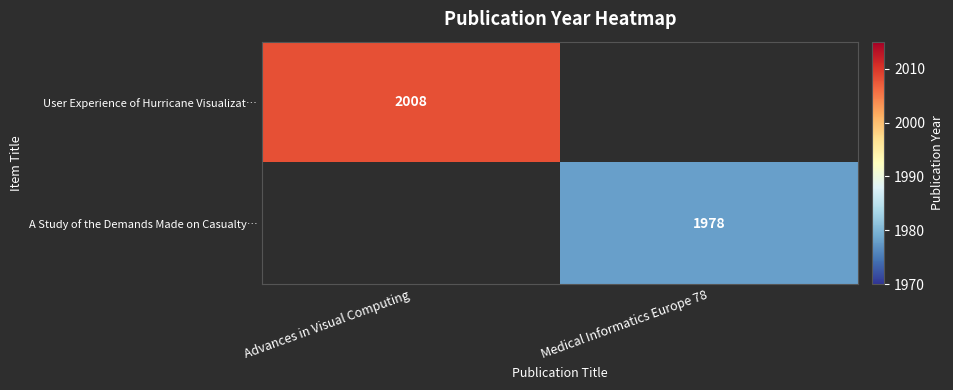

The User Experience of Hurricane Visualizat… series shows 3138 at Advances in Visual Computing. True or false?

False